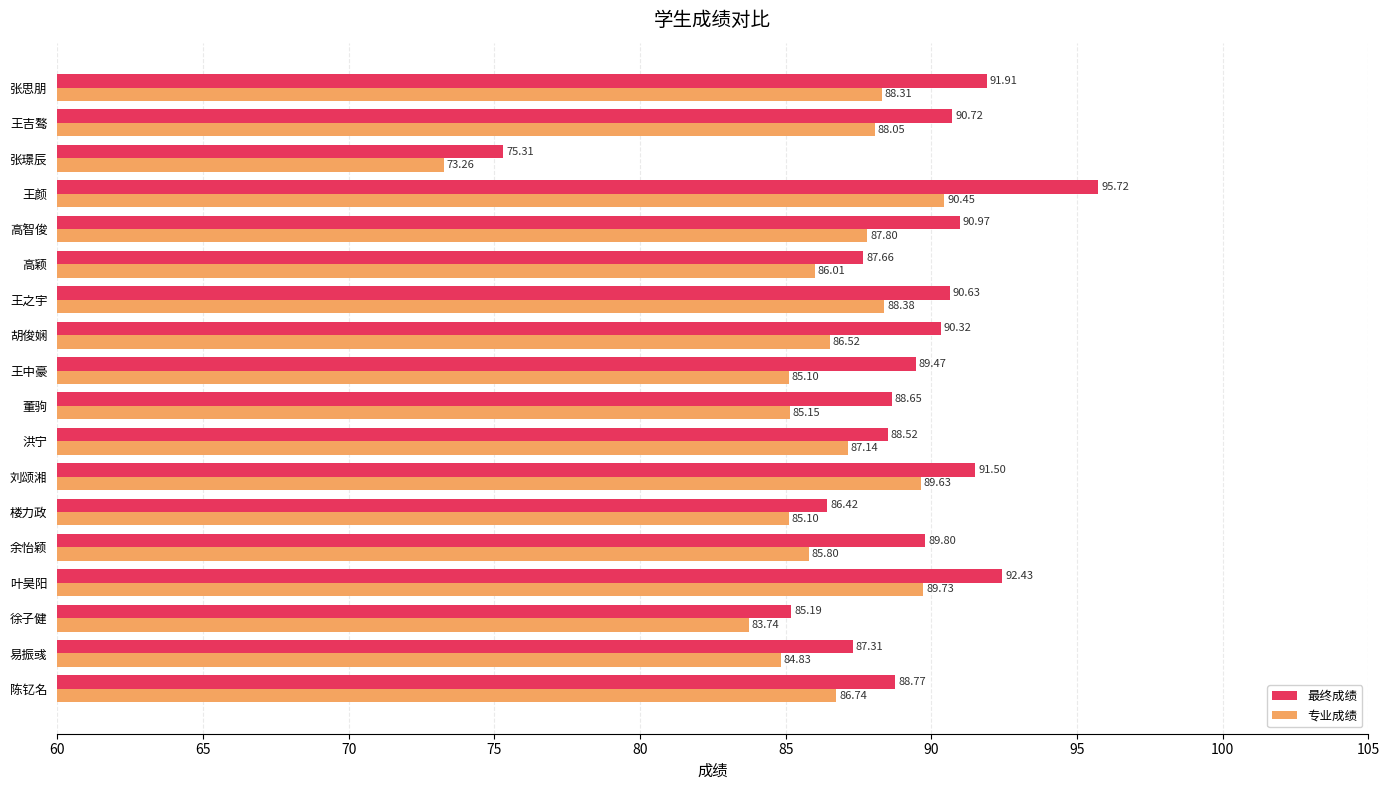

How many data points in 专业成绩 are less than 86?

7